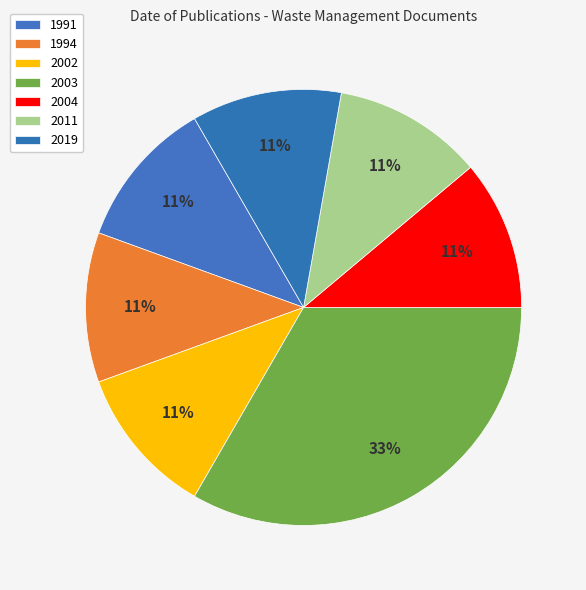

Which has a higher value, 1994 or 2002?

1994